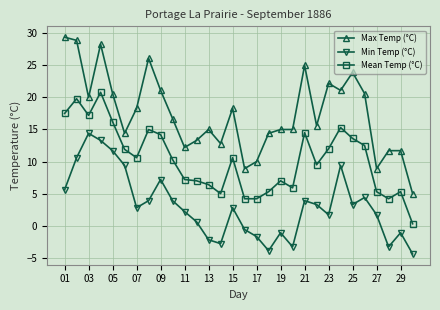

What is the greatest value displayed?

29.4